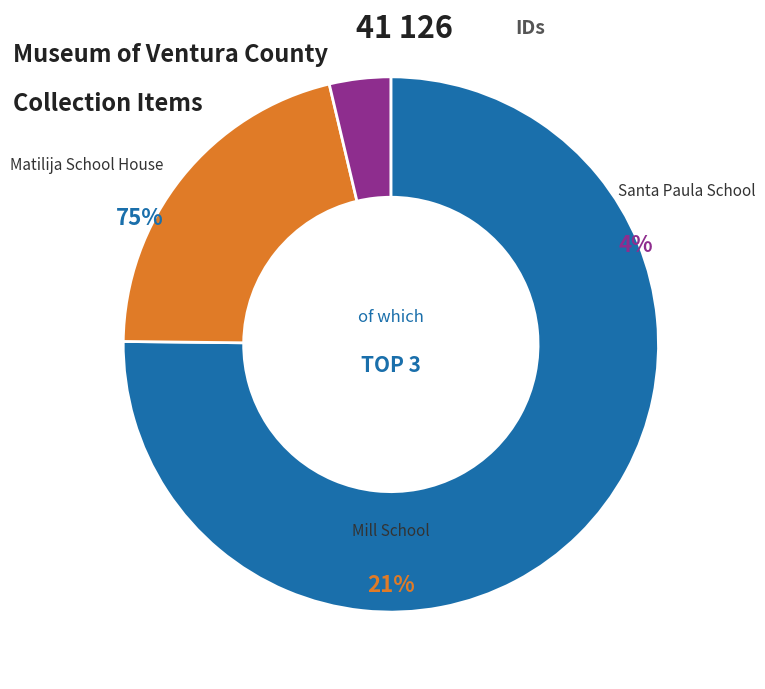

What percentage do Matilija School House and Santa Paula School together represent?

78.9%